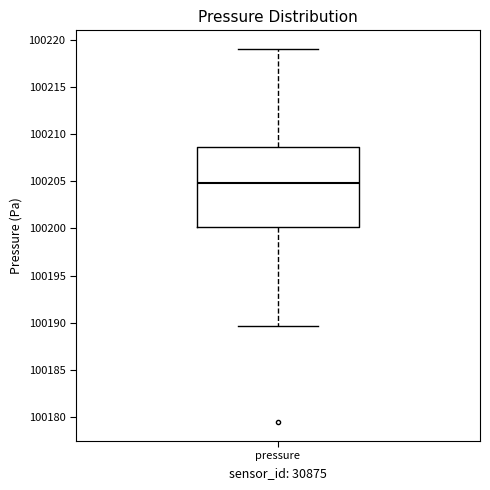

Where is the lower edge of the box for pressure on the y-axis? The values are not printed on the chart, so give them approximately, as read against the axis.

100200.0